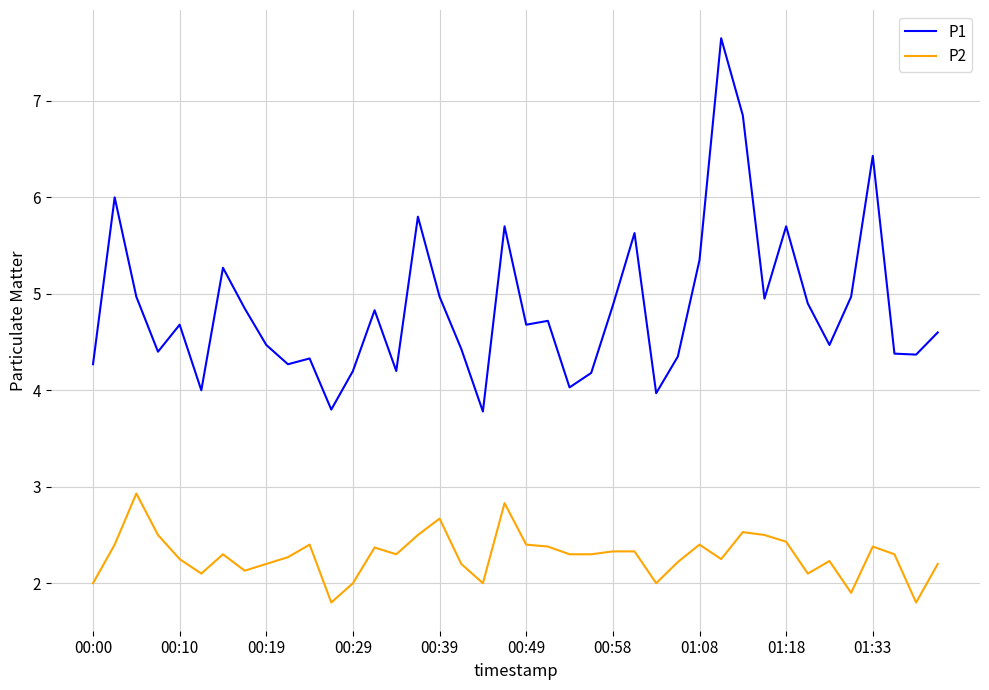

Rank the series by their average value, from lowest to highest.

P2, P1